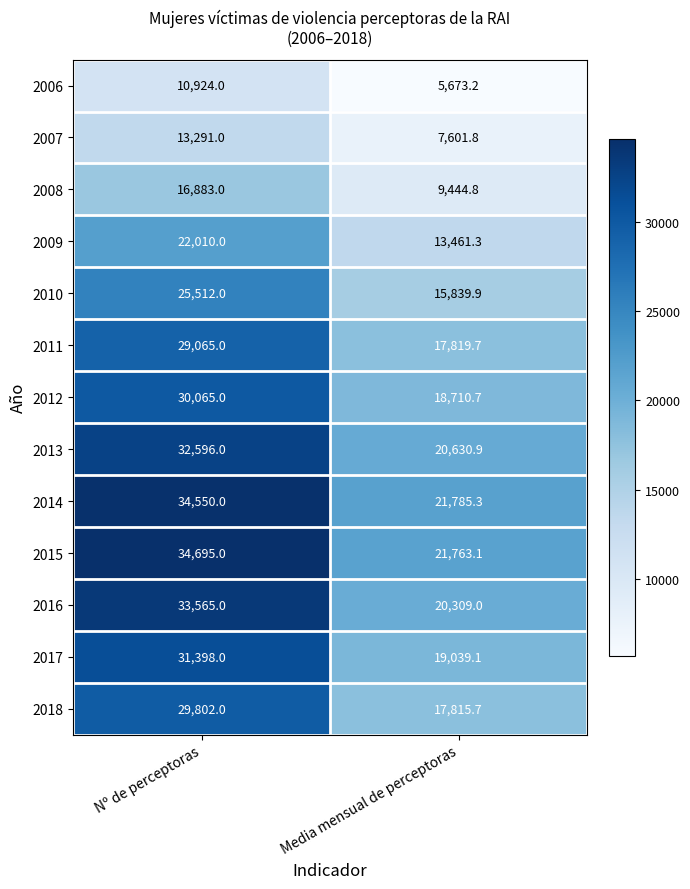

What is the difference between the highest and lowest values at Media mensual de perceptoras?

16112.1